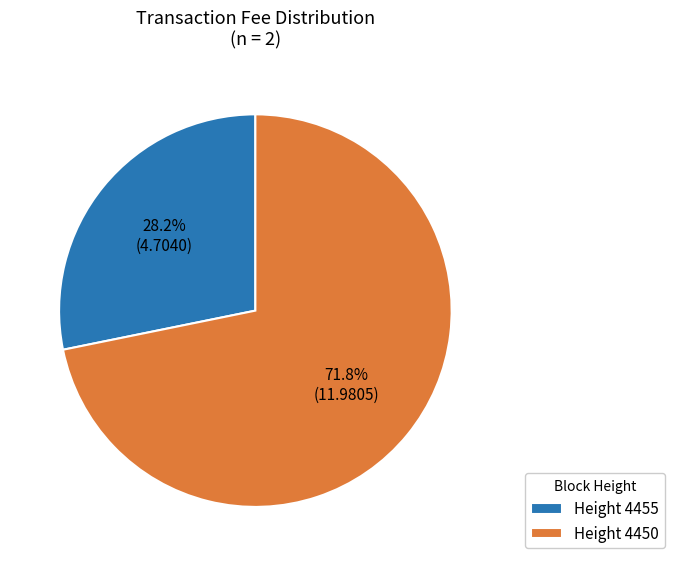

Which category accounts for the majority?

Height 4450